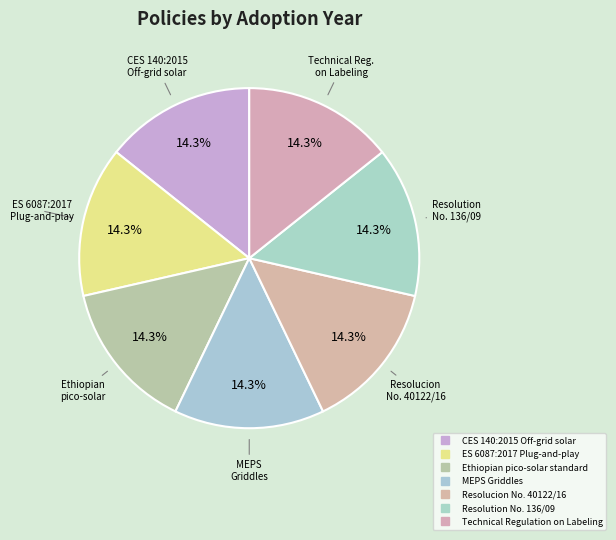

Is ES 6087:2017 Plug-and-play the majority of the pie?

No